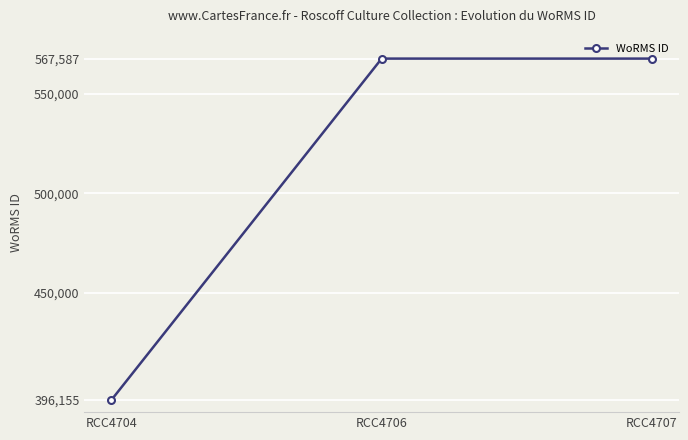

Reading right to left, list all the values displayed in this chart.

RCC4707=567587	RCC4706=567587	RCC4704=396155